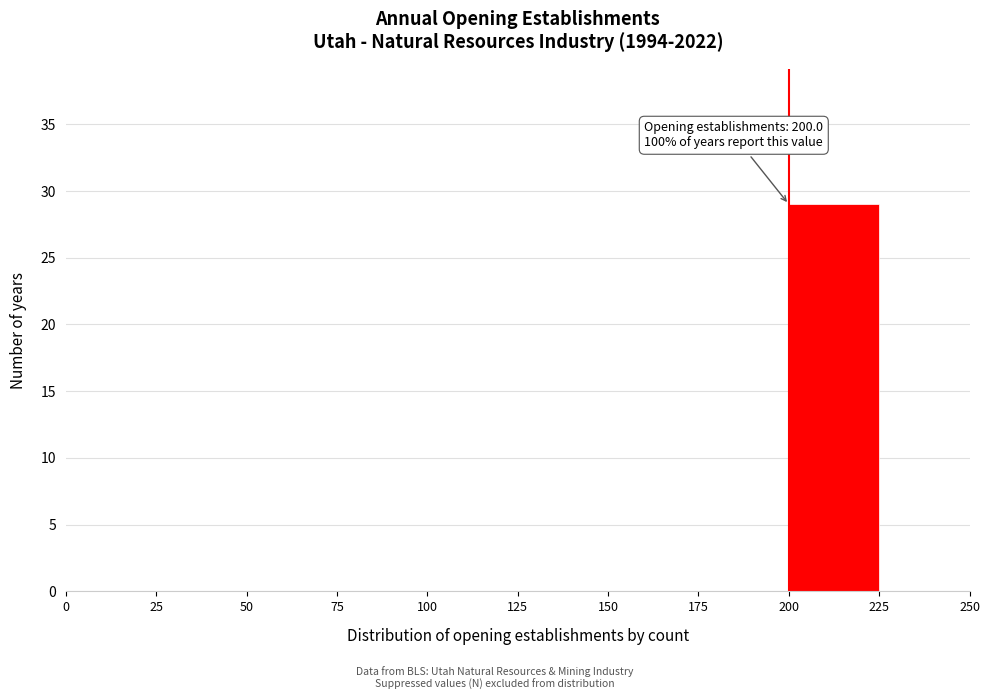

Which range on the x-axis has the tallest bar?

200 to 225